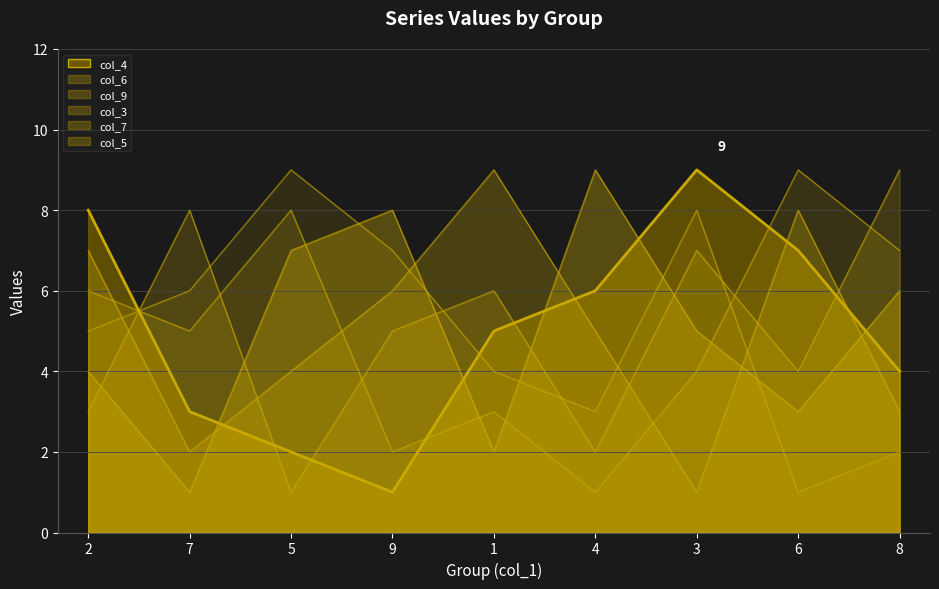

At how many categories does at least one series exceed 3?

9